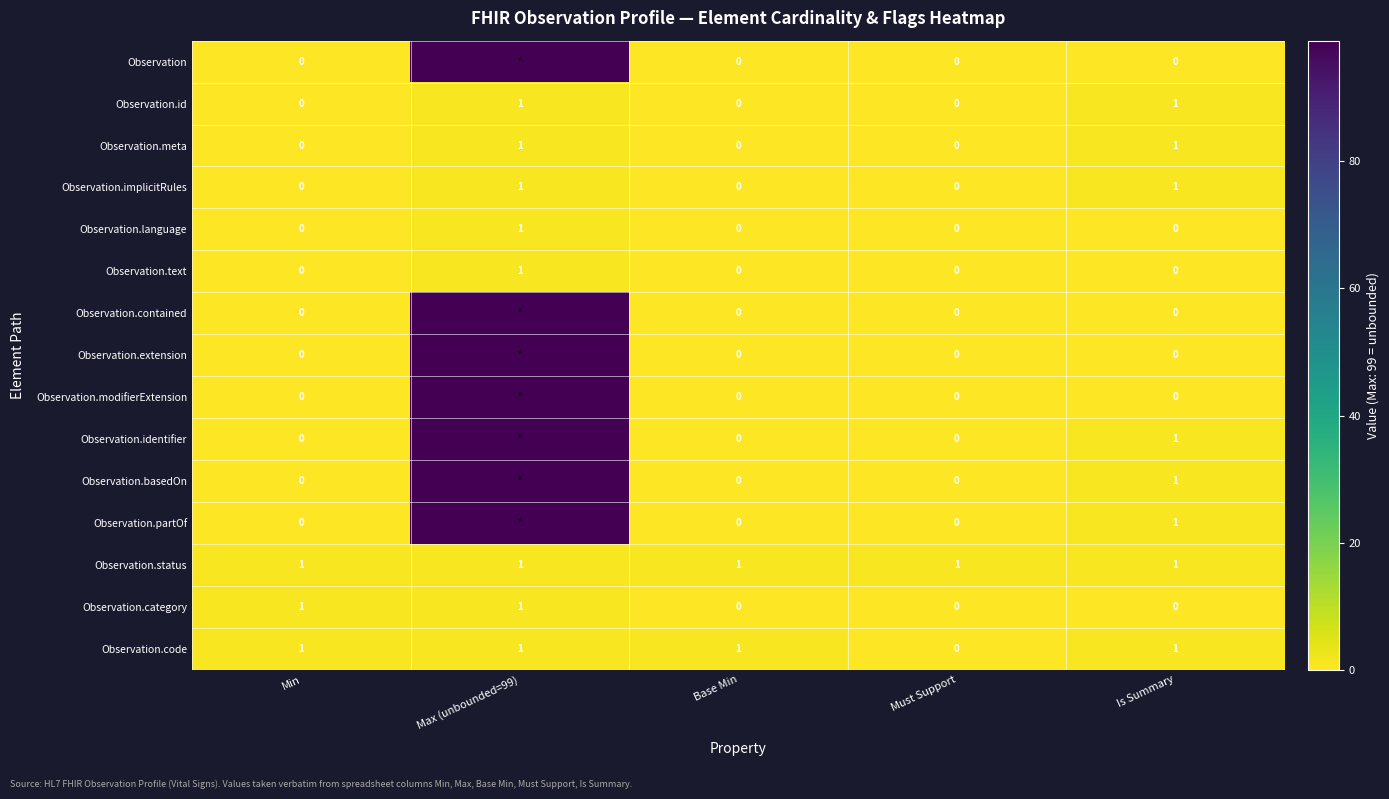

The value of Observation.status at Max (unbounded=99) is 0. True or false?

False